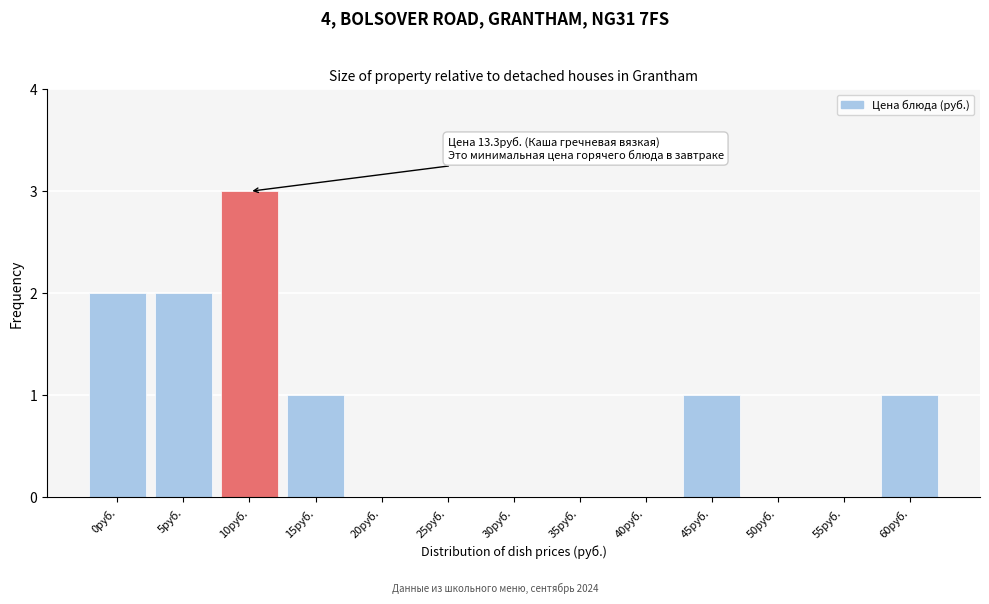

Reading left to right, transcribe all the data shown in this chart.

0руб.=2	5руб.=2	10руб.=3	15руб.=1	20руб.=0	25руб.=0	30руб.=0	35руб.=0	40руб.=0	45руб.=1	50руб.=0	55руб.=0	60руб.=1